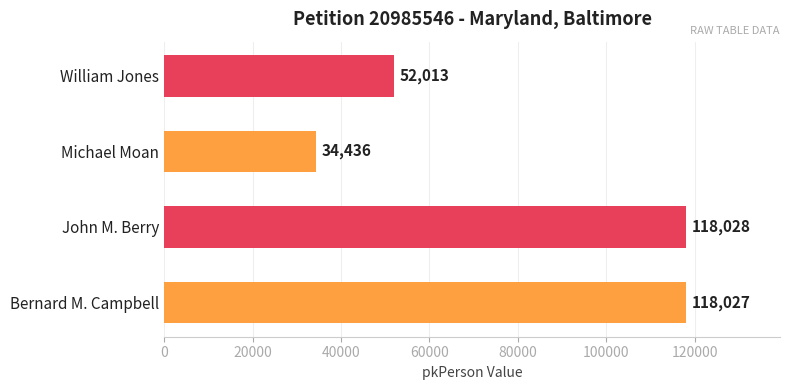

What is the ratio of the value at Bernard M. Campbell to the value at Michael Moan?

3.4